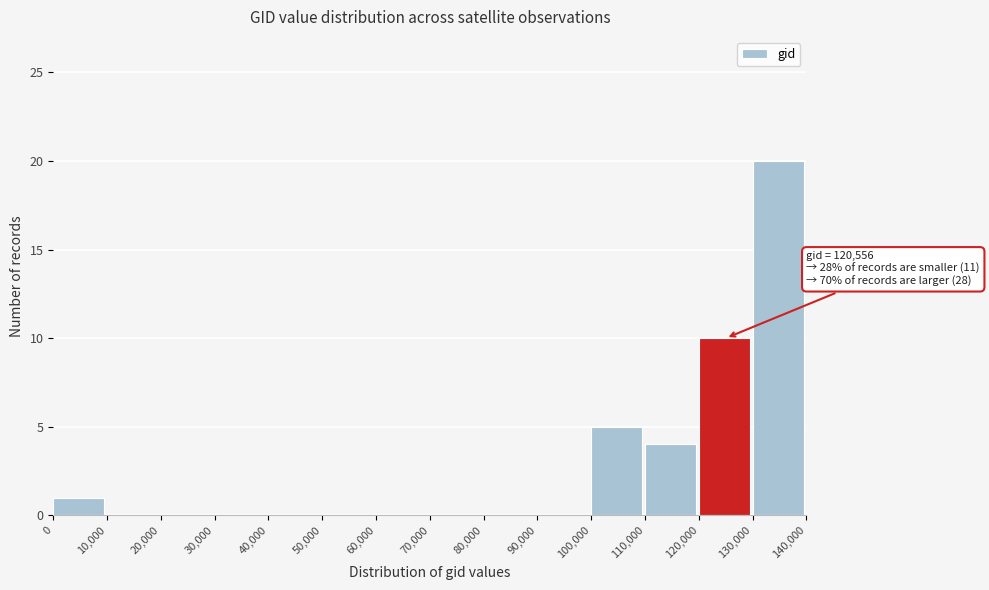

Which range on the x-axis has the tallest bar?

130,000 to 140,000